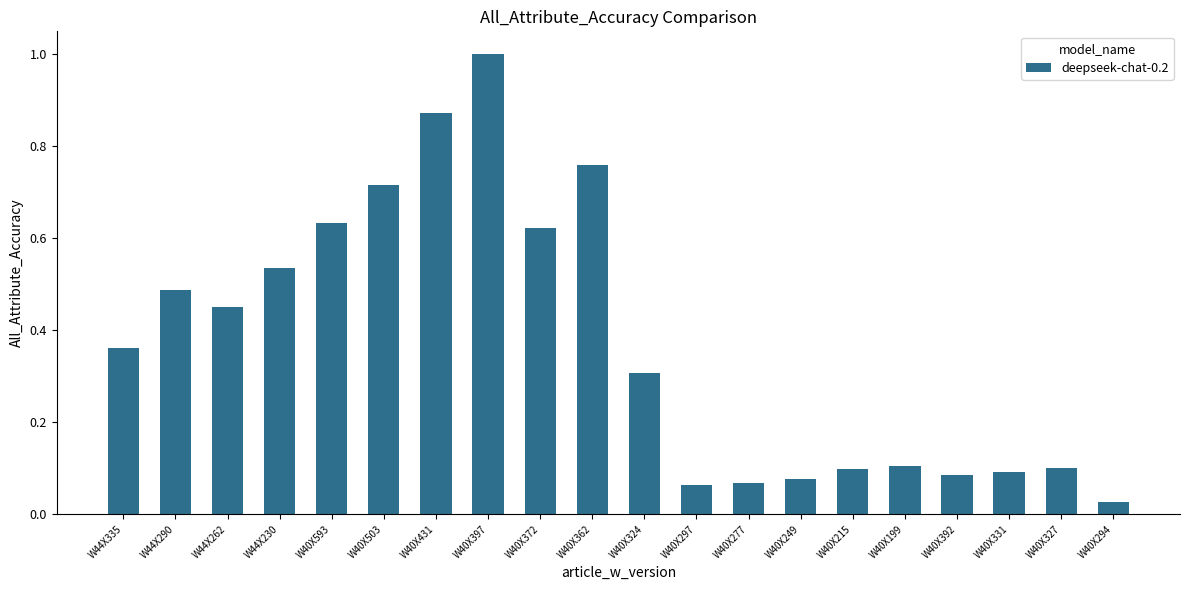

What is the maximum value shown in the chart?

1.0